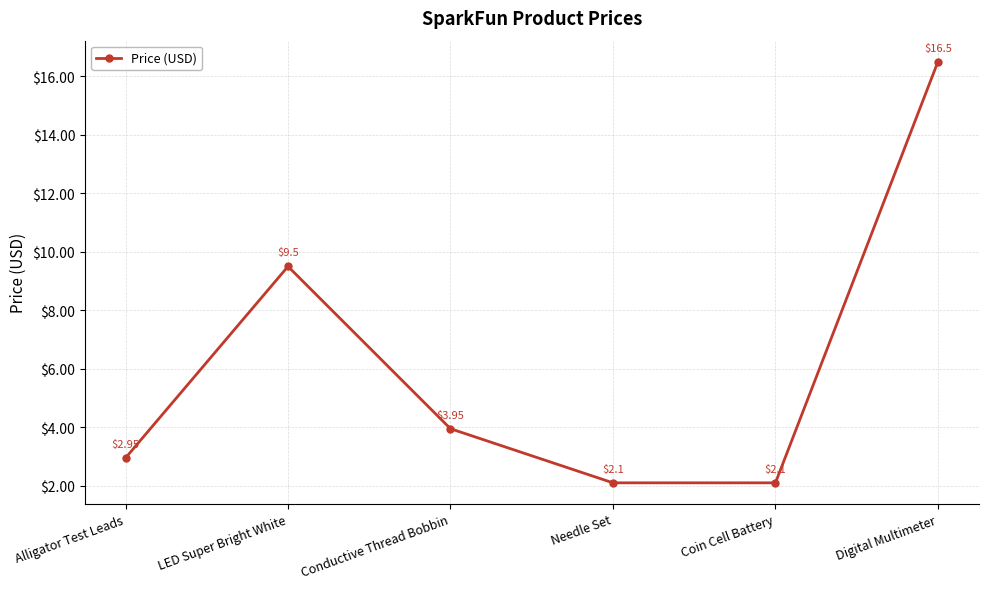

Which category has the highest value across all series?

Digital Multimeter